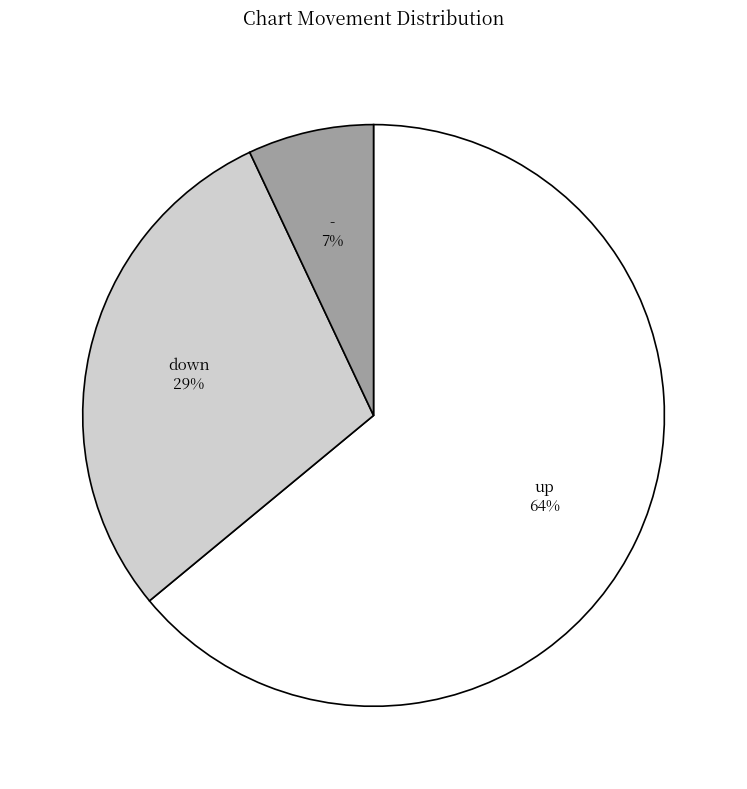

To the nearest percent, what is the average slice percentage?

33%